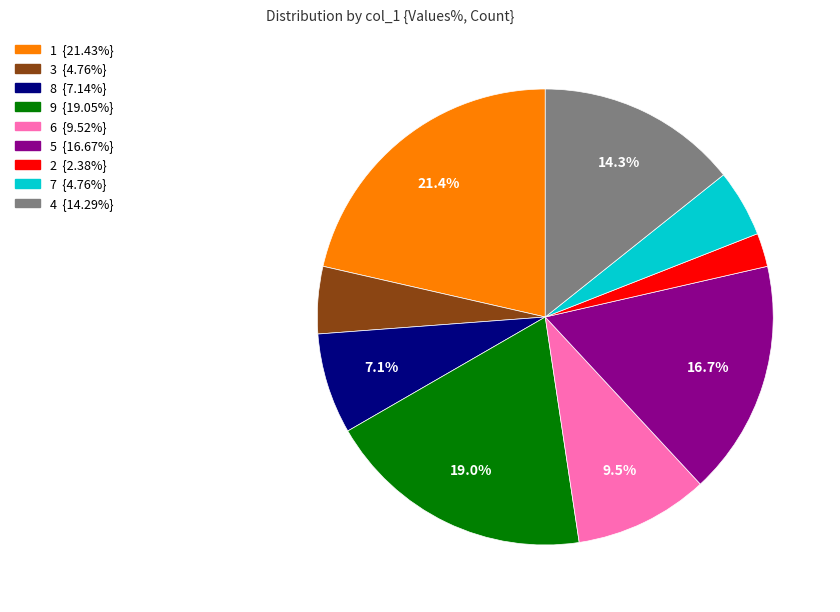

Is there a majority slice in this chart?

No